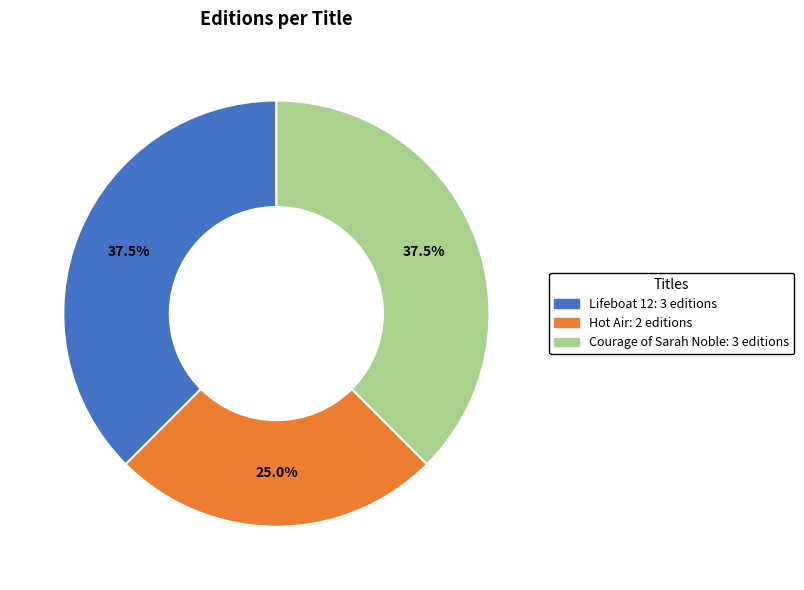

Combined, what portion of the pie is Hot Air and Courage of Sarah Noble?

62.5%